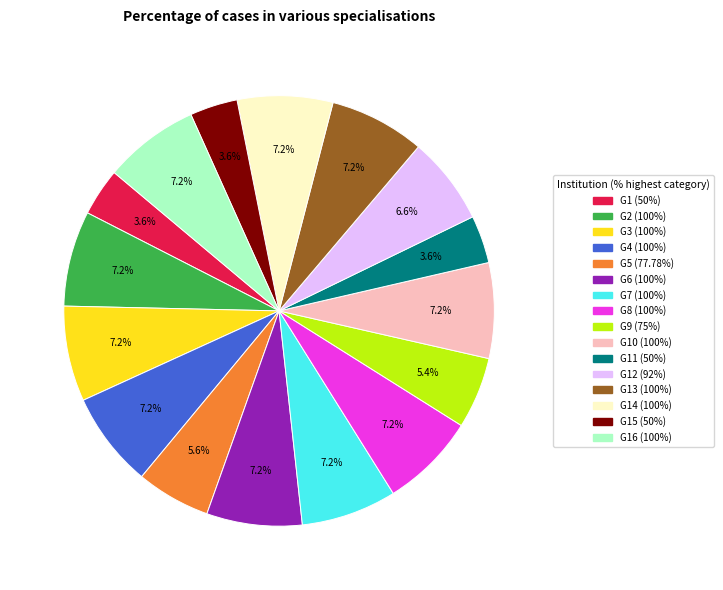

Does any single category account for the majority?

No